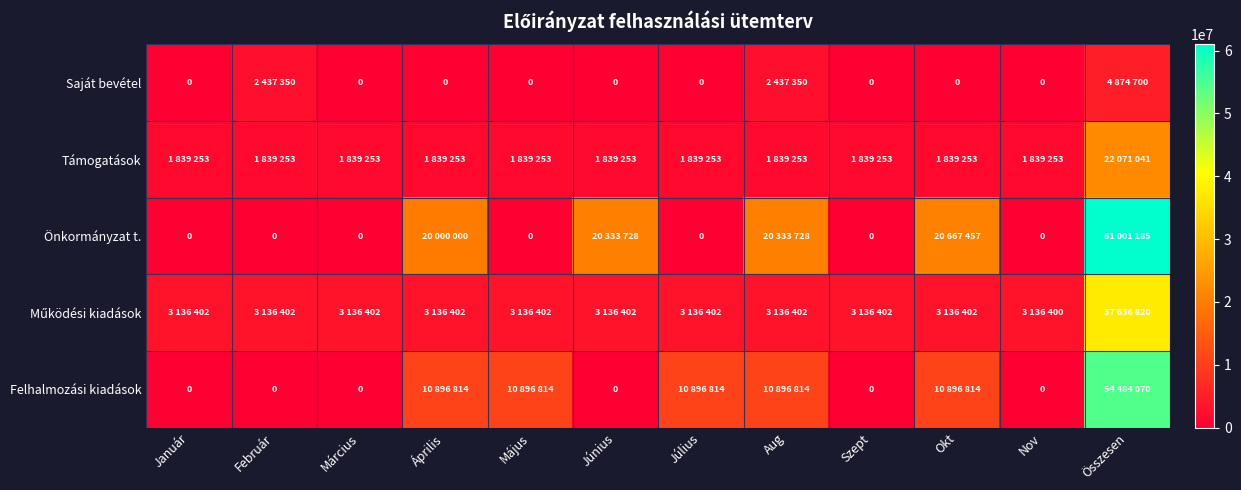

What is the total value across all series at Szept?

4975655